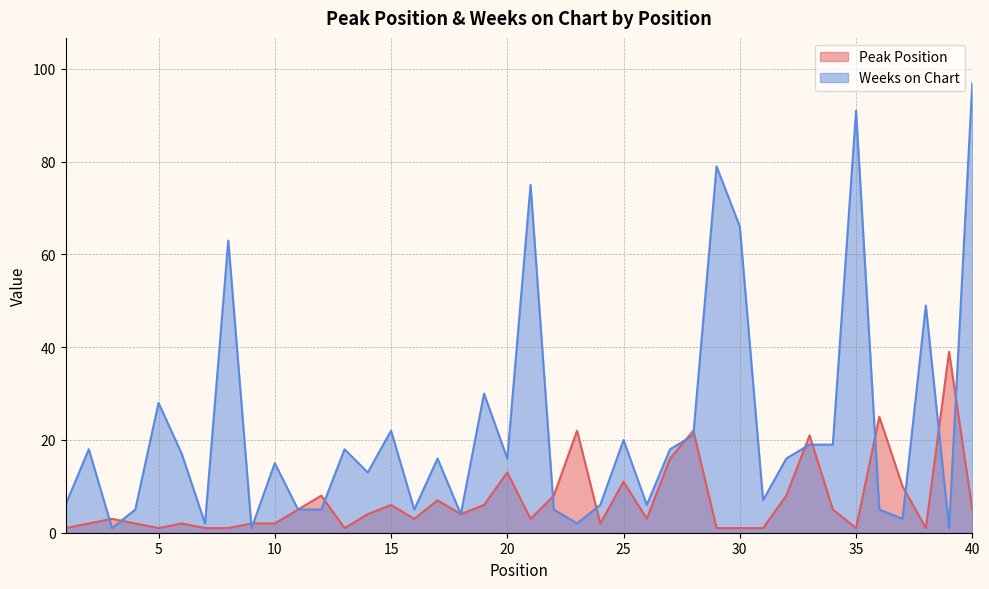

What are all the series names shown in the legend?

Peak Position, Weeks on Chart